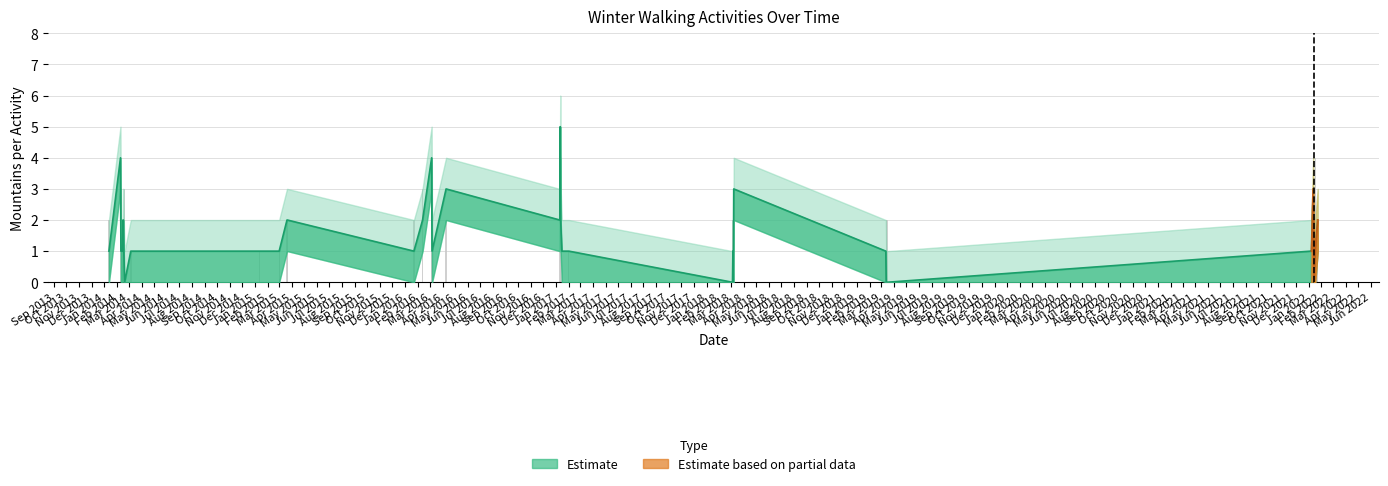

The value of upper_bound at 2 is 2. True or false?

True